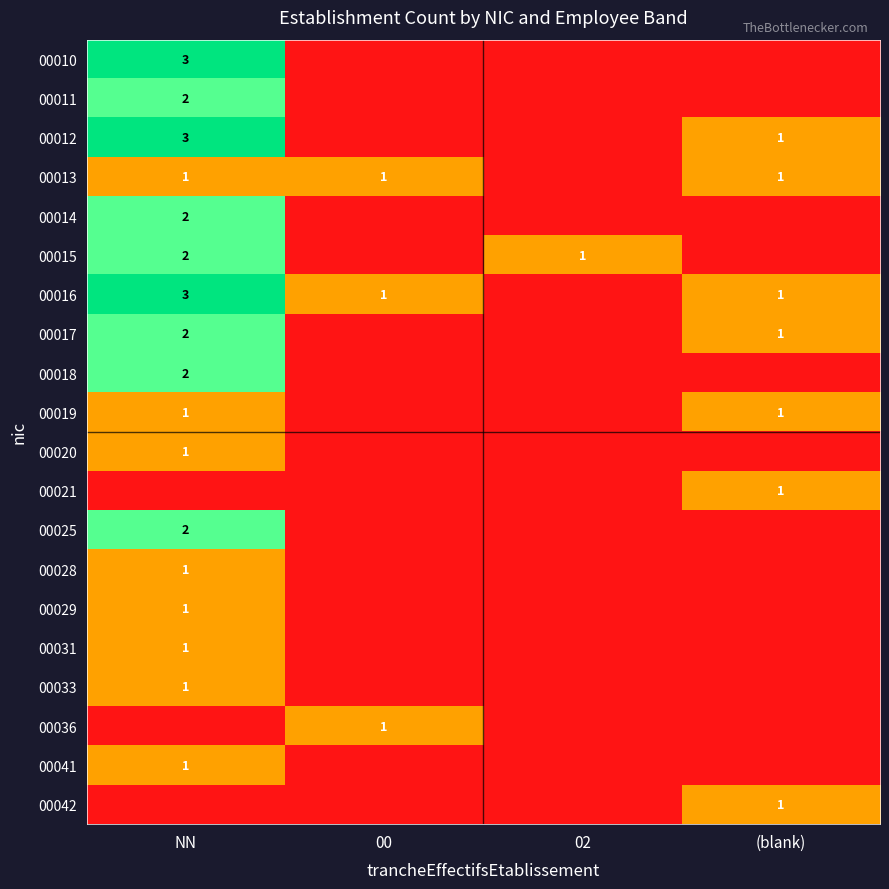

At which category is the sum across all series the highest?

NN